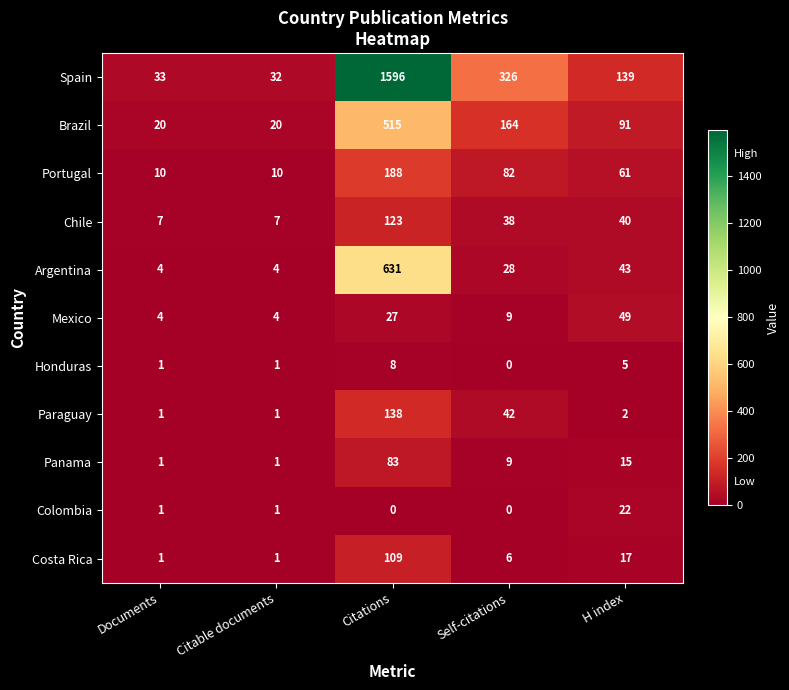

What is the average value of the Colombia series?

5